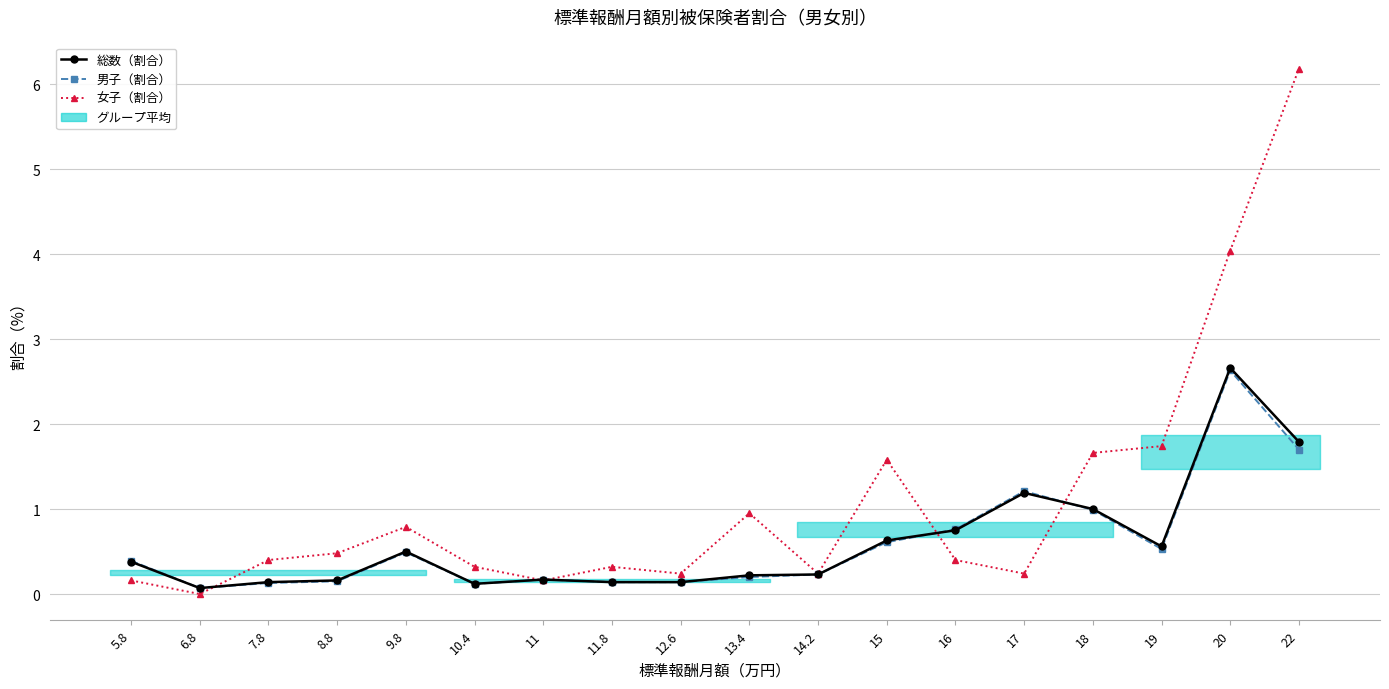

What is the difference between the second highest and minimum values in the 女子（割合） series?

4.0